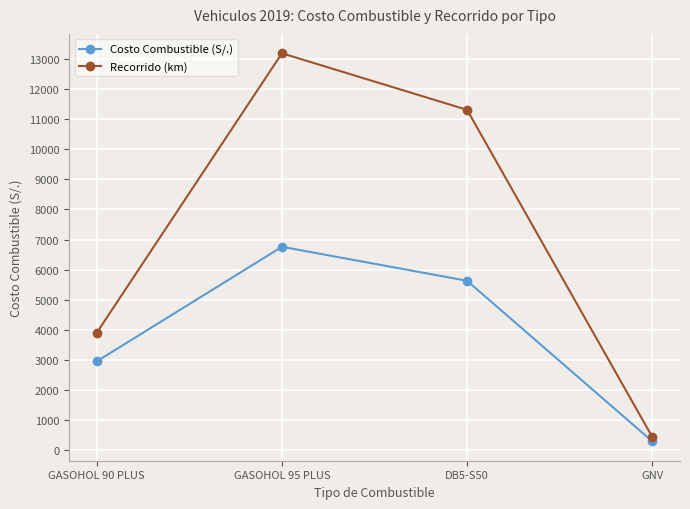

The Recorrido (km) series shows 451.0 at GNV. True or false?

True